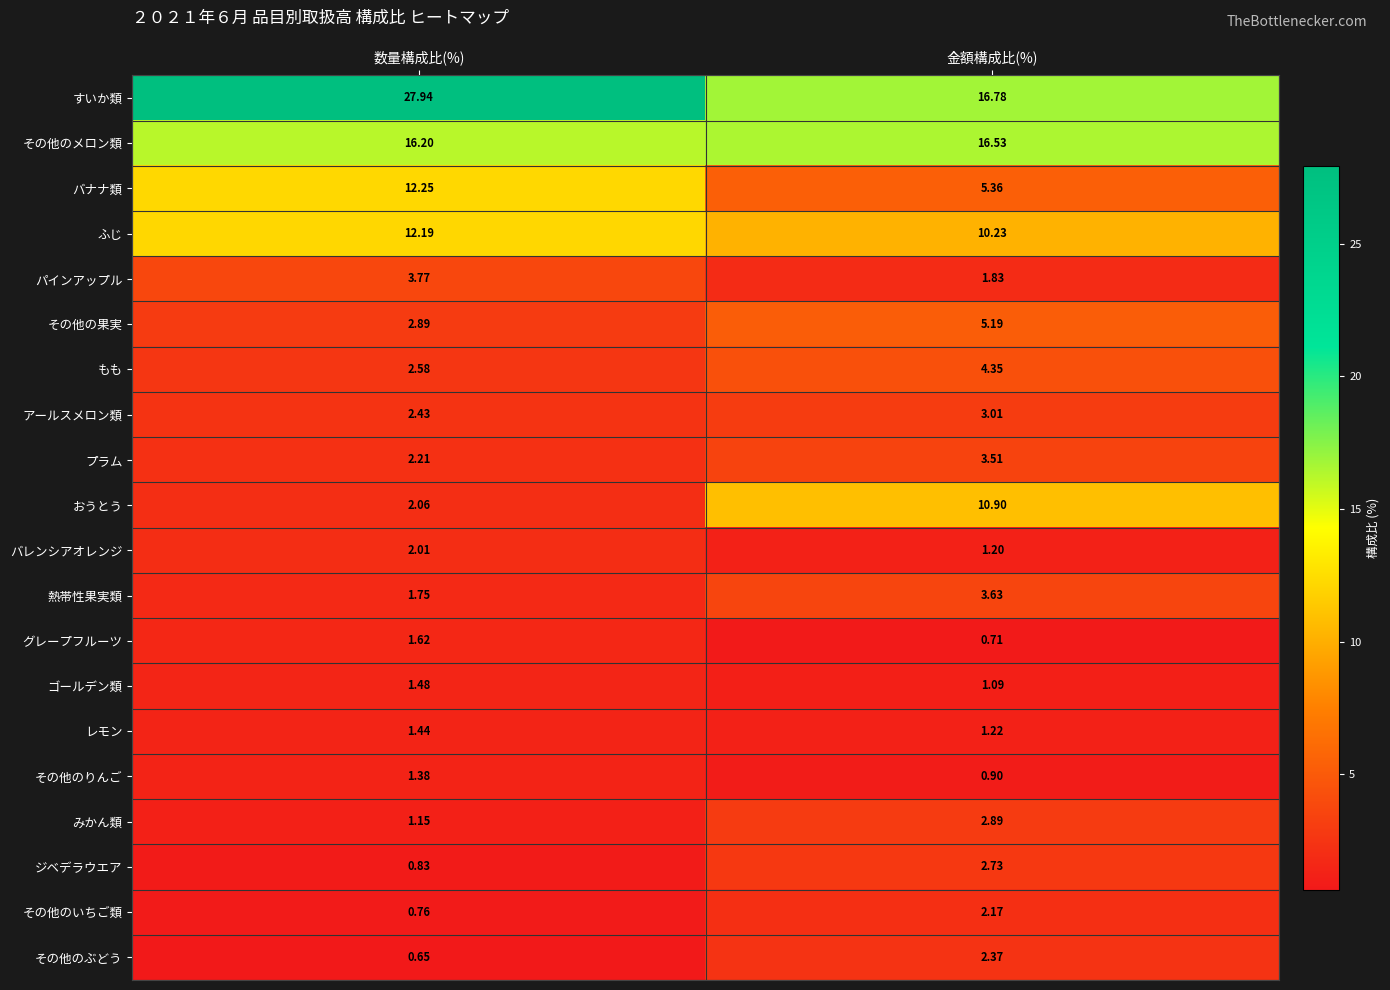

At which category is the sum across all series the highest?

数量構成比(%)